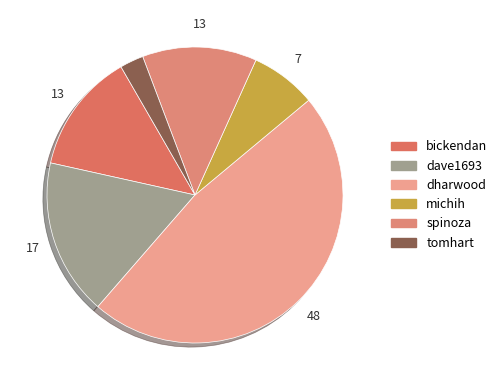

To the nearest percent, what is the difference between the tomhart and dave1693 slice percentages?

15%